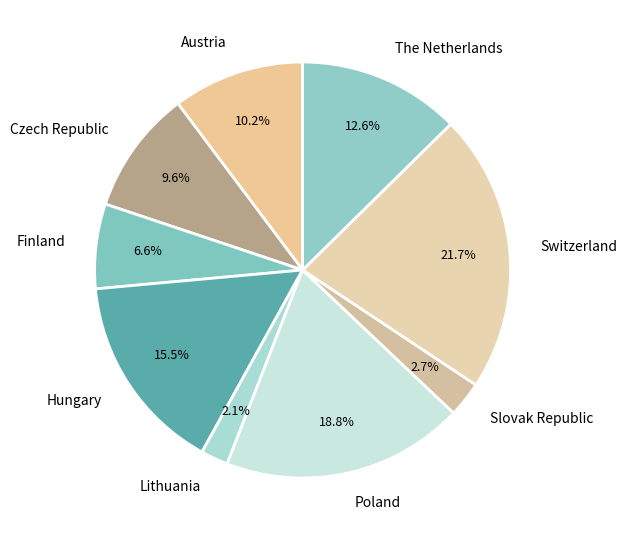

Does any single category account for the majority?

No